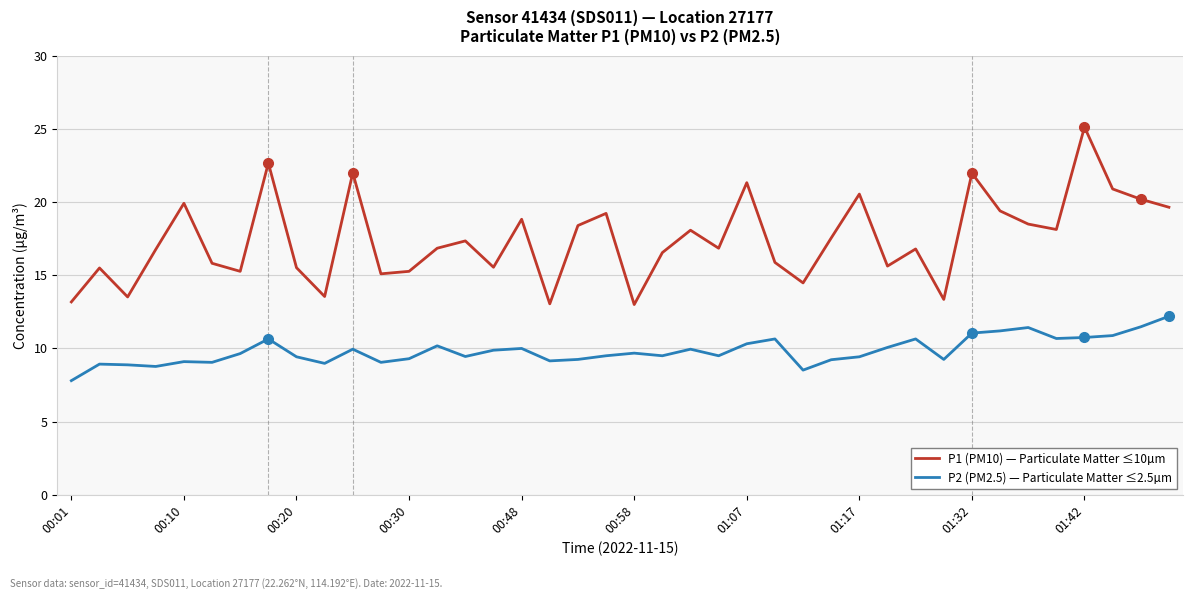

Which series has the largest total across all categories?

P1 (PM10) — Particulate Matter ≤10µm